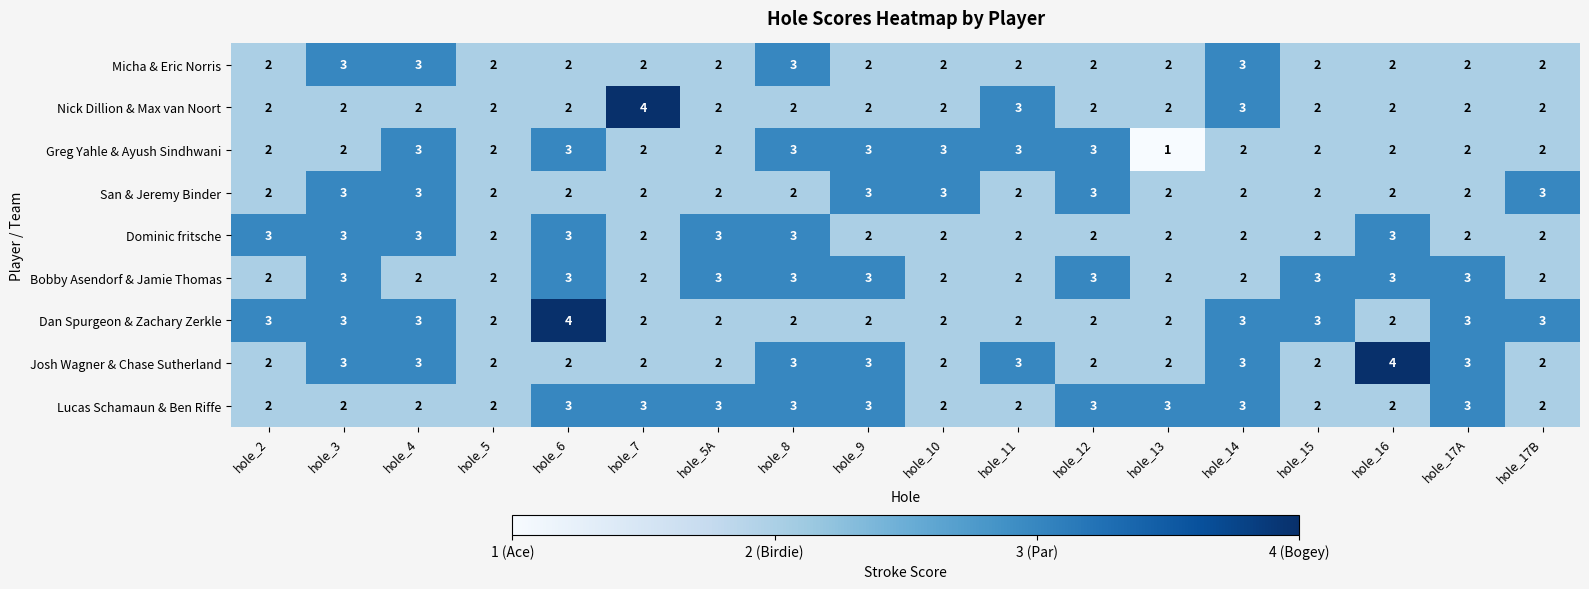

What is the maximum value shown in the chart?

4